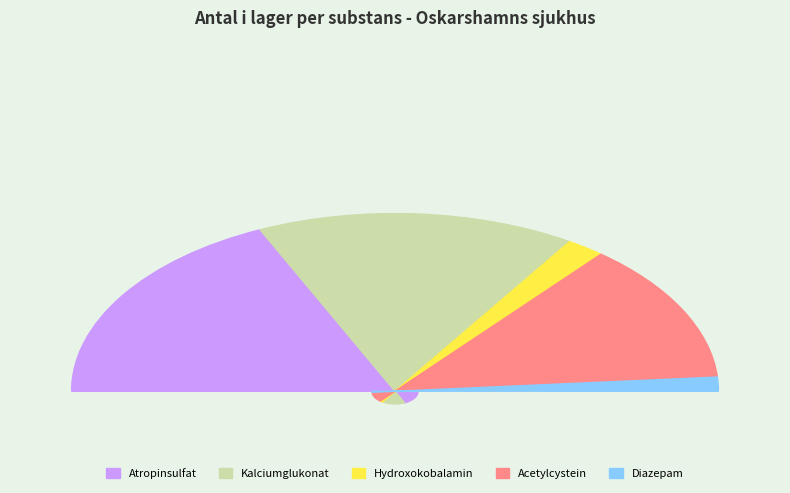

To the nearest percent, what portion does Hydroxokobalamin represent?

4%